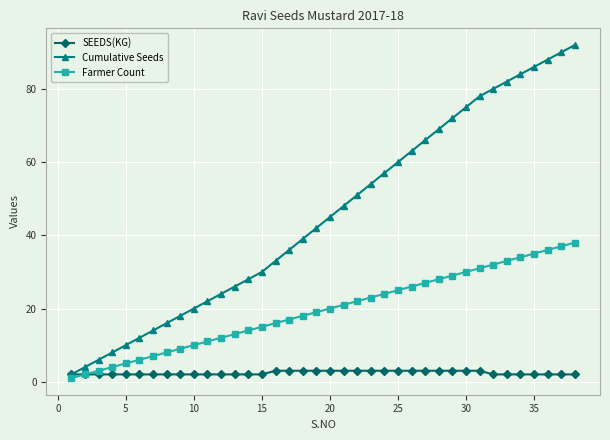

List the series in order of their overall mean, lowest first.

SEEDS(KG), Farmer Count, Cumulative Seeds